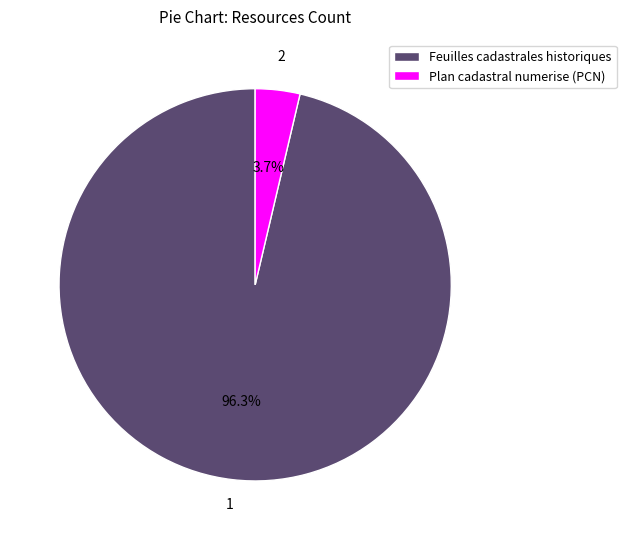

Combined, what portion of the pie is Plan cadastral numerise (PCN) and Feuilles cadastrales historiques?

100.0%